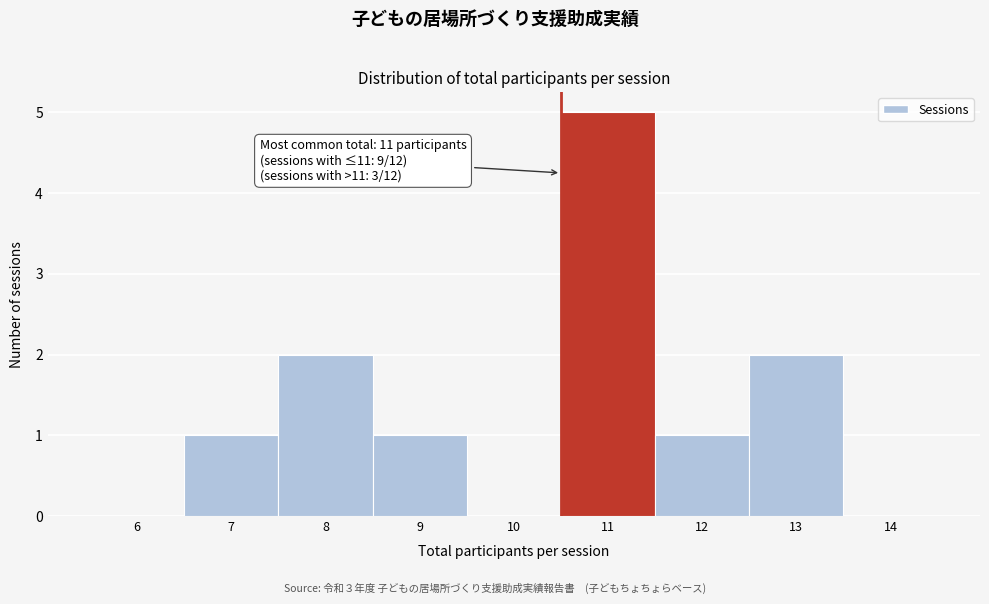

Reading right to left, what are all the values shown in this chart?

14=0	13=2	12=1	11=5	10=0	9=1	8=2	7=1	6=0